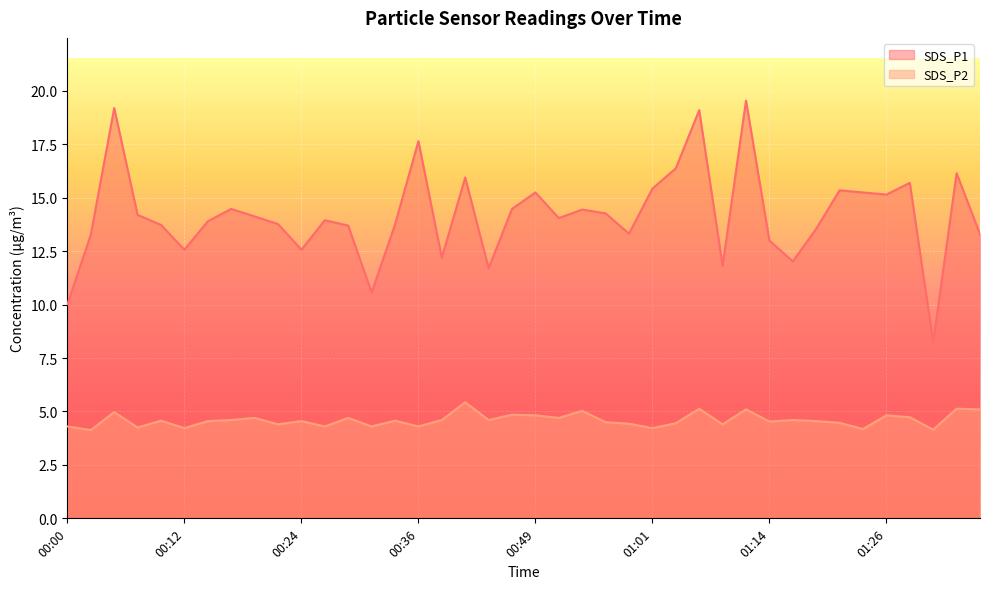

What is the minimum value shown in the chart?

4.1